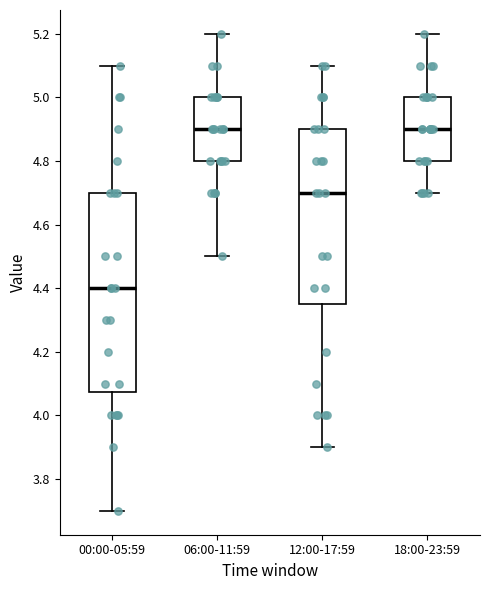

Reading left to right, read every box against the y-axis: the position of its median line, the range the box covers, and the ends of its whiskers. The values are not printed on the chart, so give them approximately, as read against the axis.

00:00-05:59: median 4.40, box 4.08 to 4.70, whiskers 3.70 to 5.10
06:00-11:59: median 4.90, box 4.80 to 5.00, whiskers 4.50 to 5.20
12:00-17:59: median 4.70, box 4.36 to 4.90, whiskers 3.90 to 5.10
18:00-23:59: median 4.90, box 4.80 to 5.00, whiskers 4.70 to 5.20